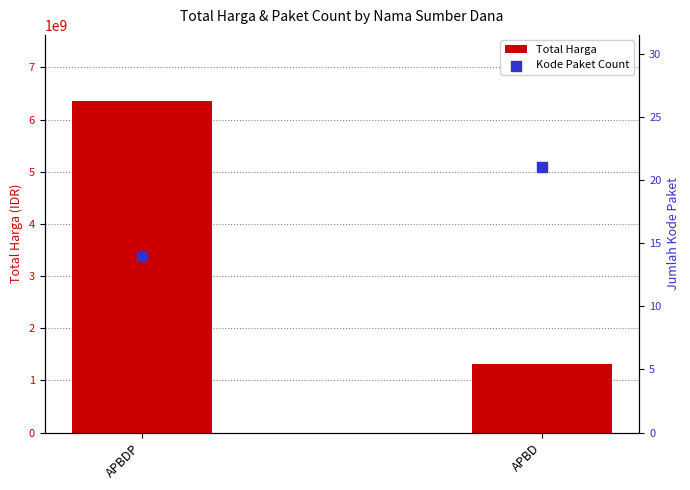

What is the total value across all series at APBDP?

6351671854